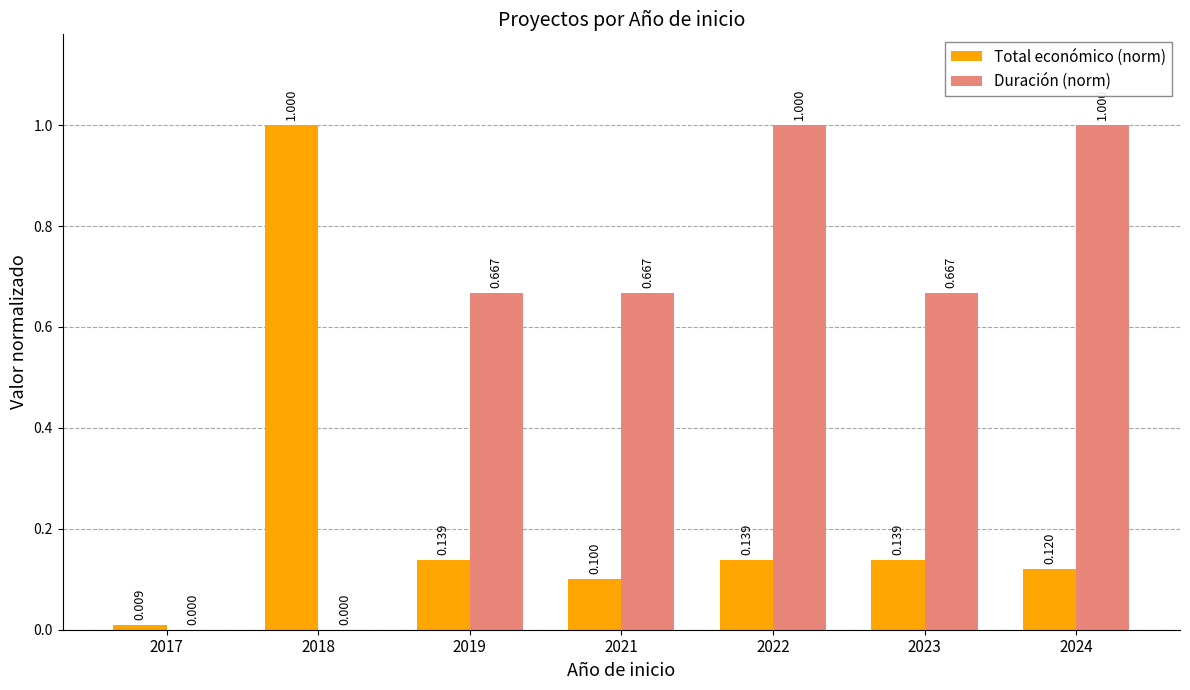

What are all the series names shown in the legend?

Total económico (norm), Duración (norm)